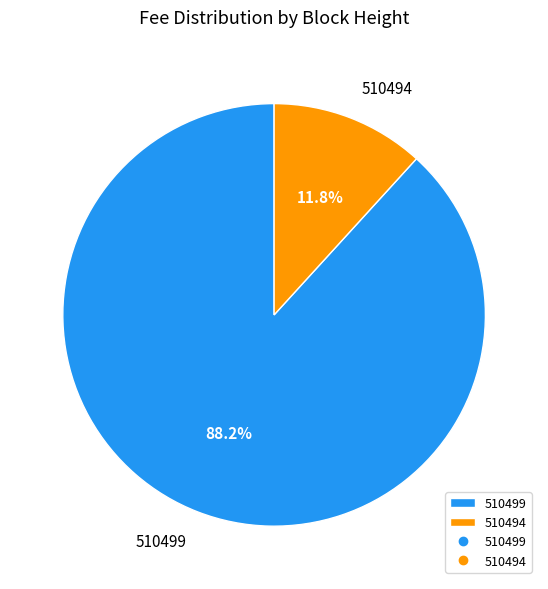

To the nearest percent, what percentage of the pie is 510494?

12%